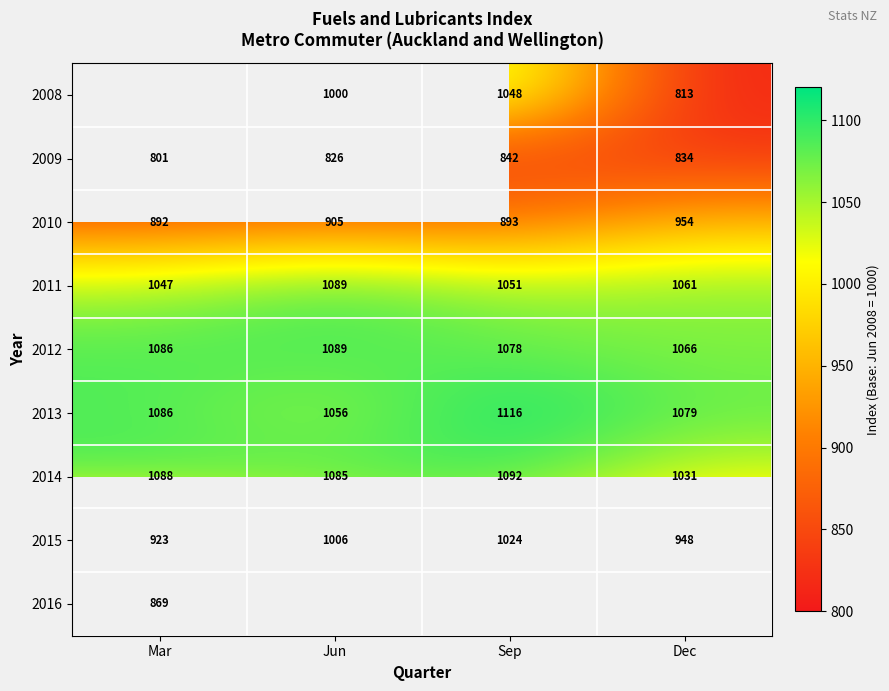

What is the minimum value for 2013?

1056